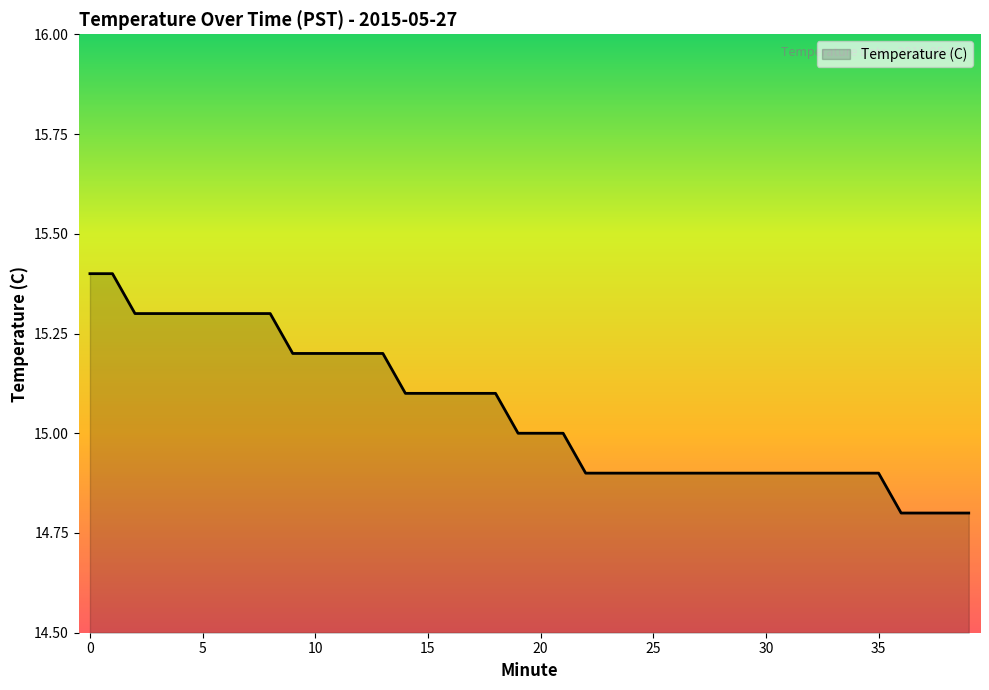

What is the greatest value displayed?

15.4